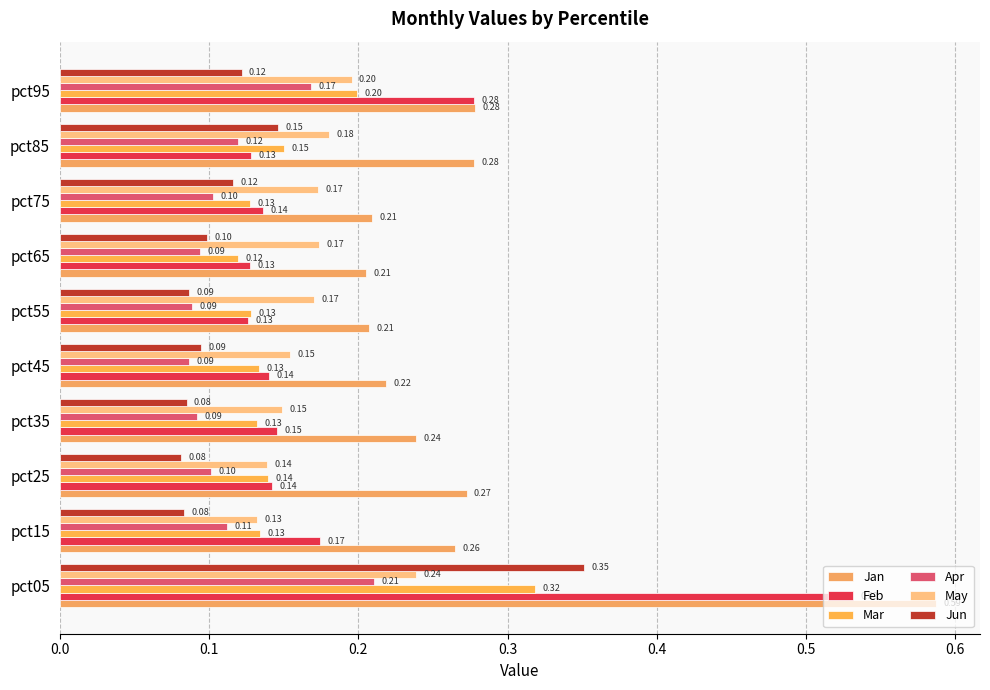

What position from the right is 0.1?

9